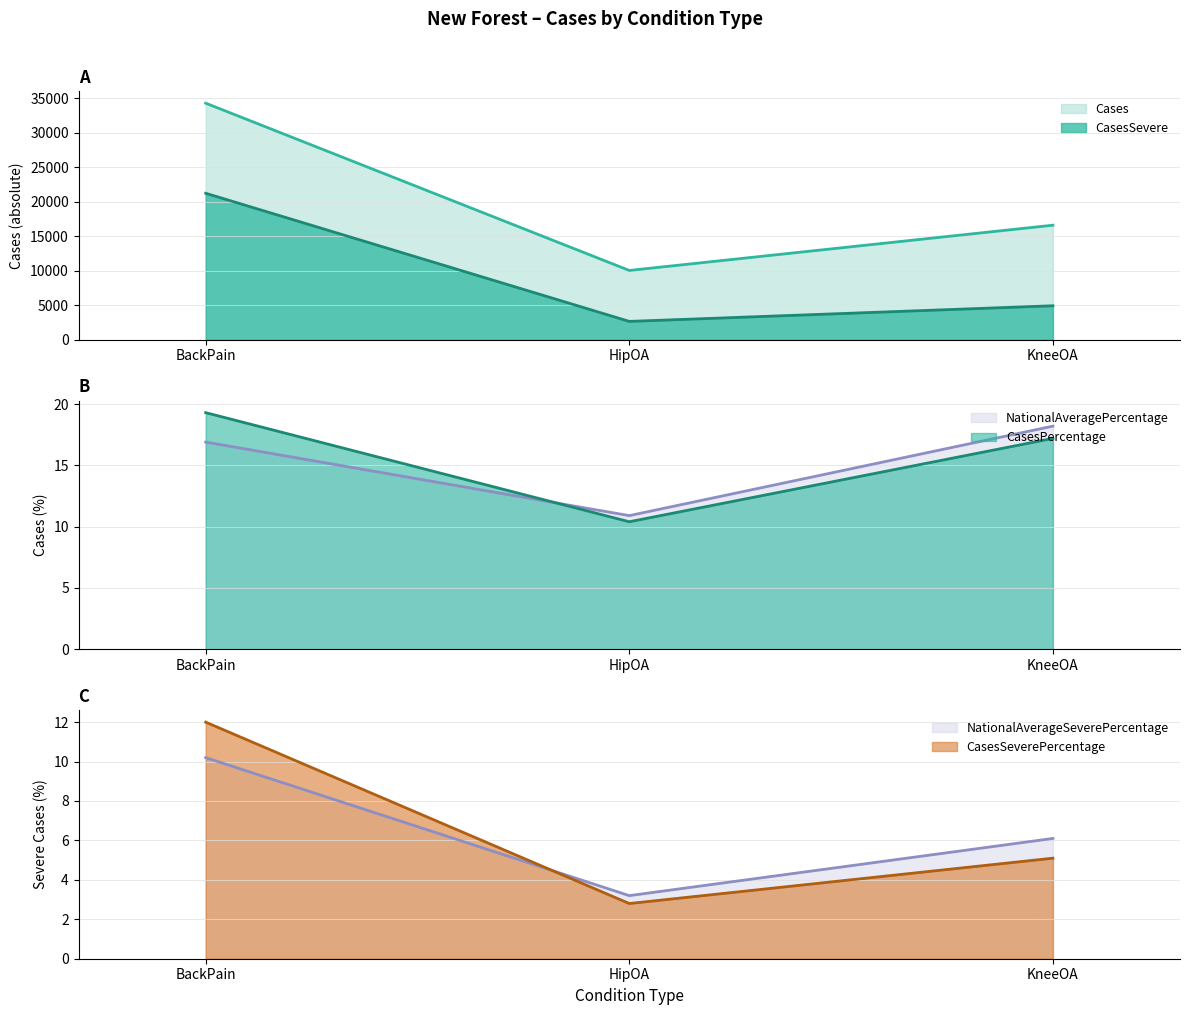

Which series changed the most between BackPain and KneeOA?

Cases